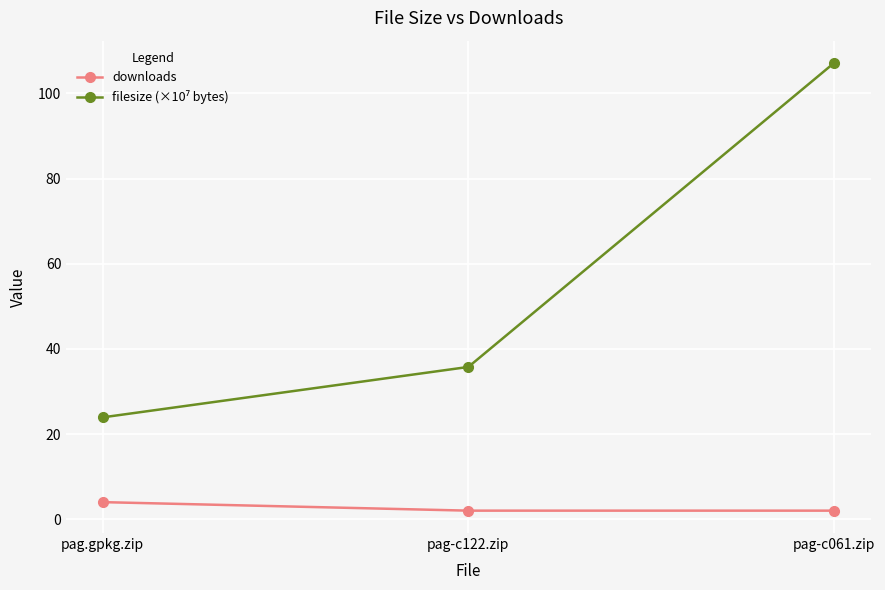

At how many categories does at least one series exceed 22?

3